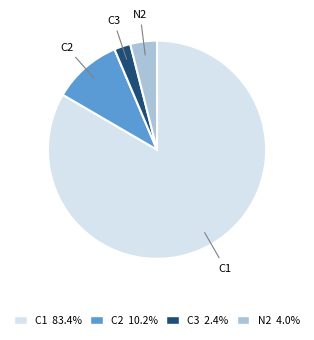

How many slices are in this pie chart?

4